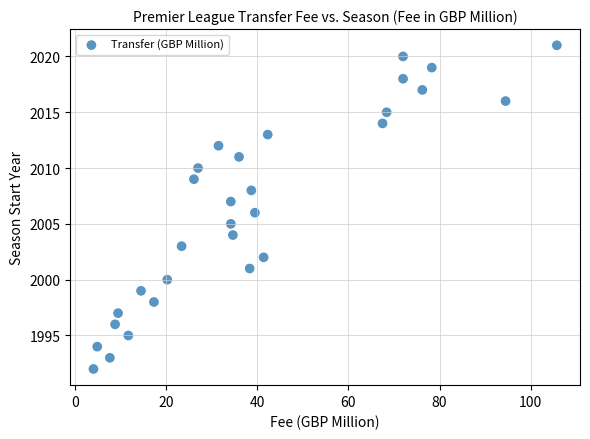

What is the range of Y values (max minus min)?

29